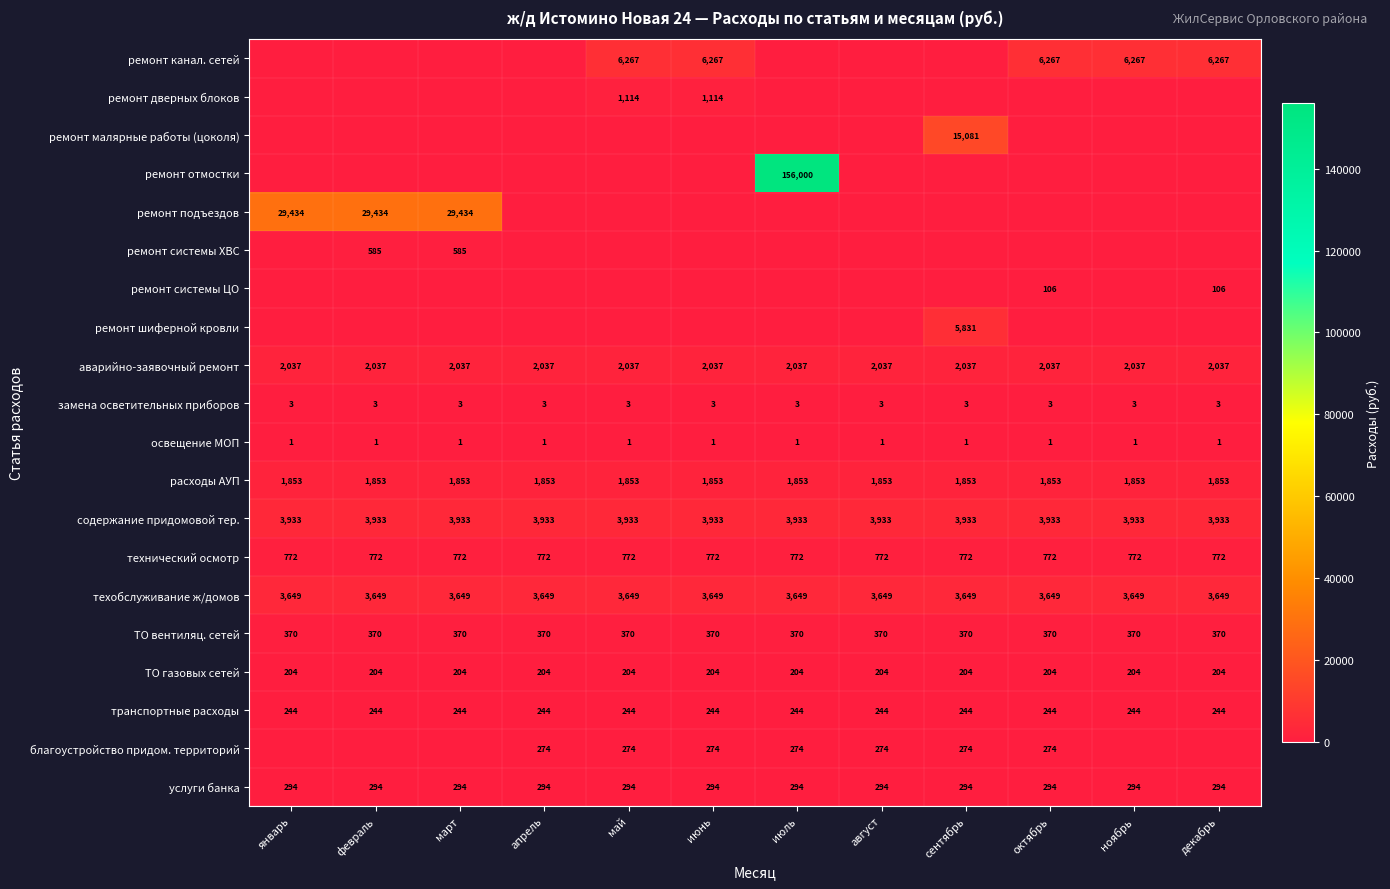

The ТО газовых сетей series shows 204 at июль. True or false?

True